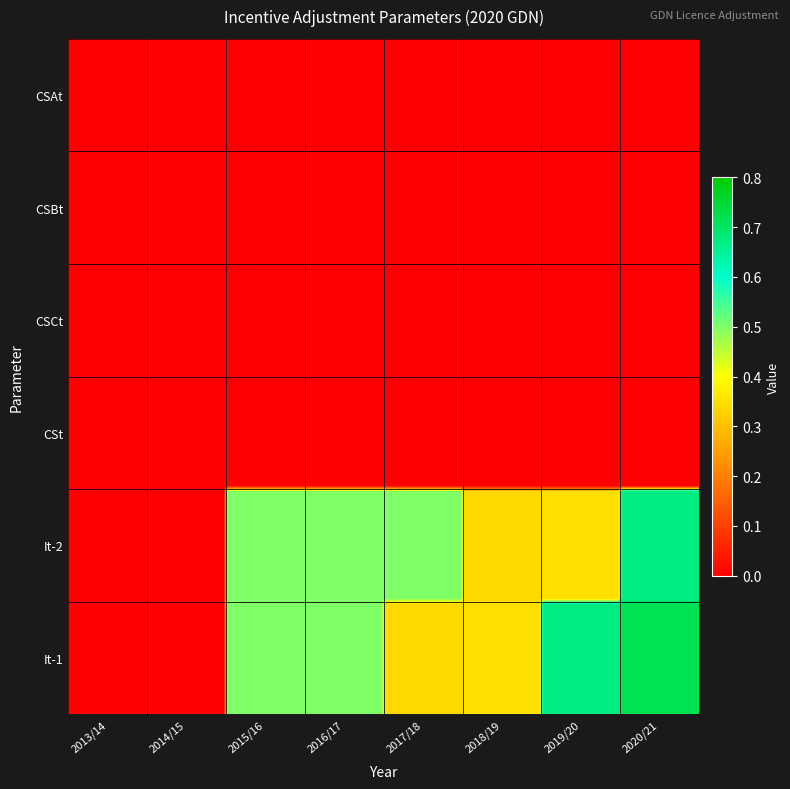

Reading left to right, list all the values displayed in this chart.

CSAt_row: 0.0	0.0	0.0	0.0	0.0	0.0	0.0	0.0
CSBt_row: 0.0	0.0	0.0	0.0	0.0	0.0	0.0	0.0
CSCt_row: 0.0	0.0	0.0	0.0	0.0	0.0	0.0	0.0
CSt_row: 0.0	0.0	0.0	0.0	0.0	0.0	0.0	0.0
It_m2_row: 0.0	0.0	0.5	0.5	0.5	0.3	0.3	0.7
It_m1_row: 0.0	0.0	0.5	0.5	0.3	0.3	0.7	0.7